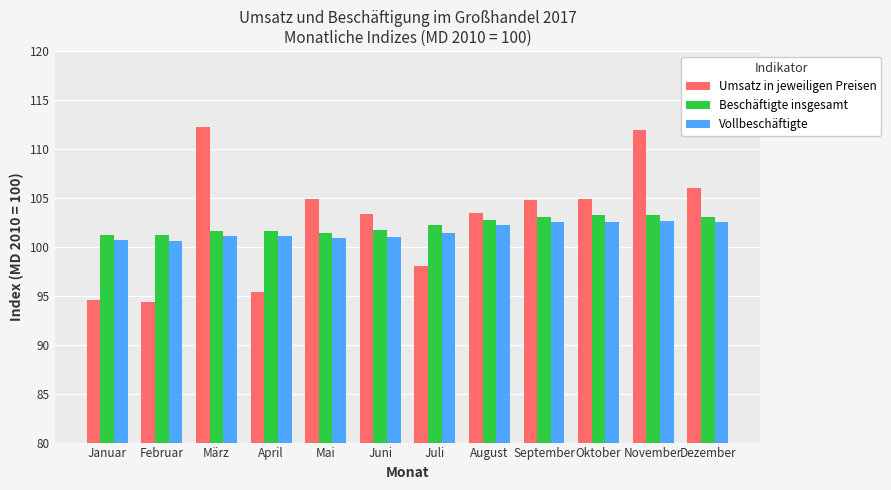

What is the minimum value shown in the chart?

94.4